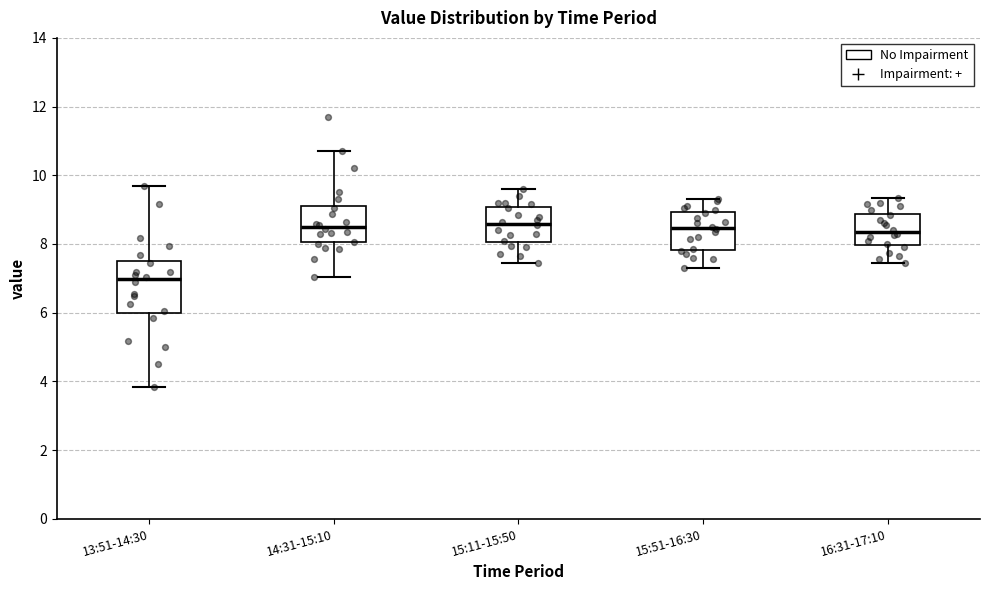

Where does the upper whisker of the box for 15:11-15:50 end on the y-axis? The values are not printed on the chart, so give them approximately, as read against the axis.

9.6